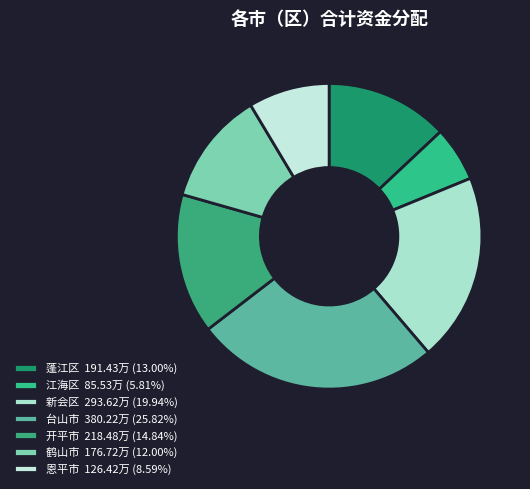

To the nearest percent, what percentage of the pie is 蓬江区?

13%